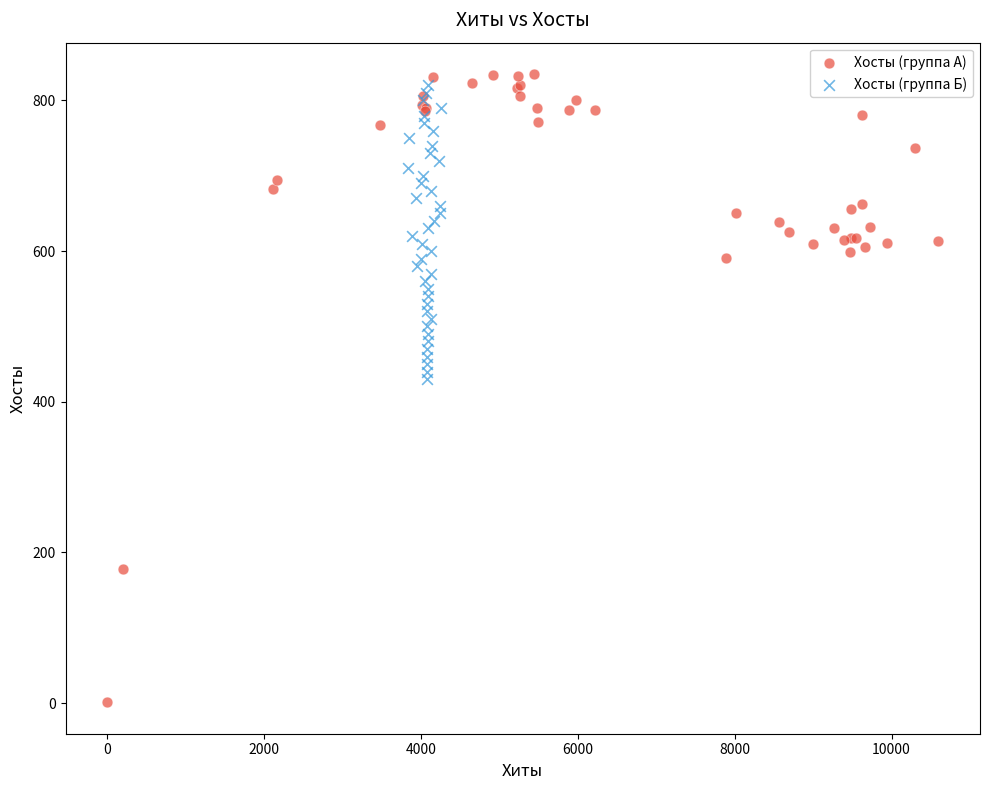

What are all the series names shown in the legend?

Хосты (группа А), Хосты (группа Б)